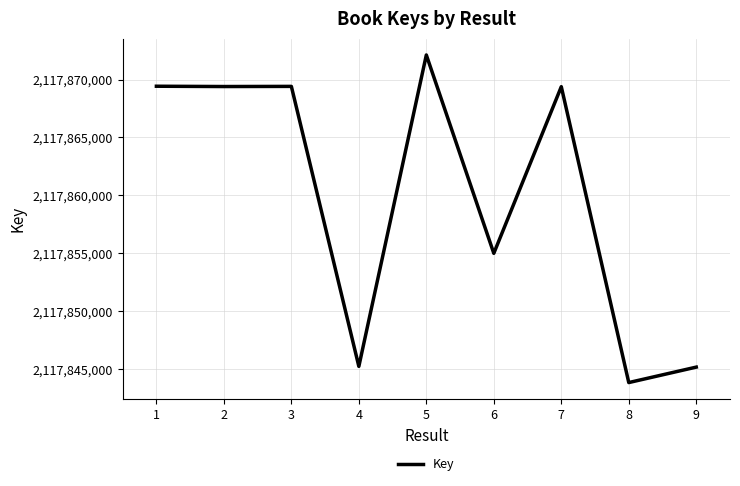

What is the difference between the values at 6 and 9?

9828